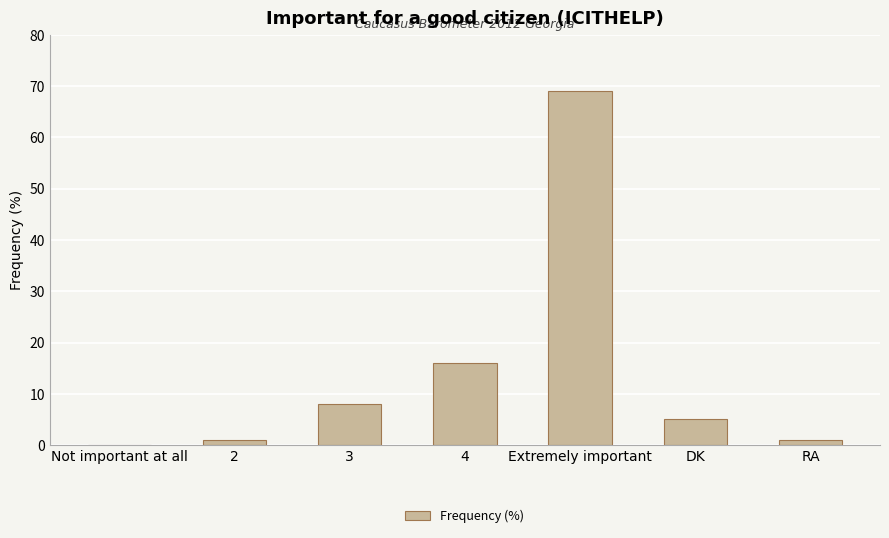

At which label is the value closest to 34?

4